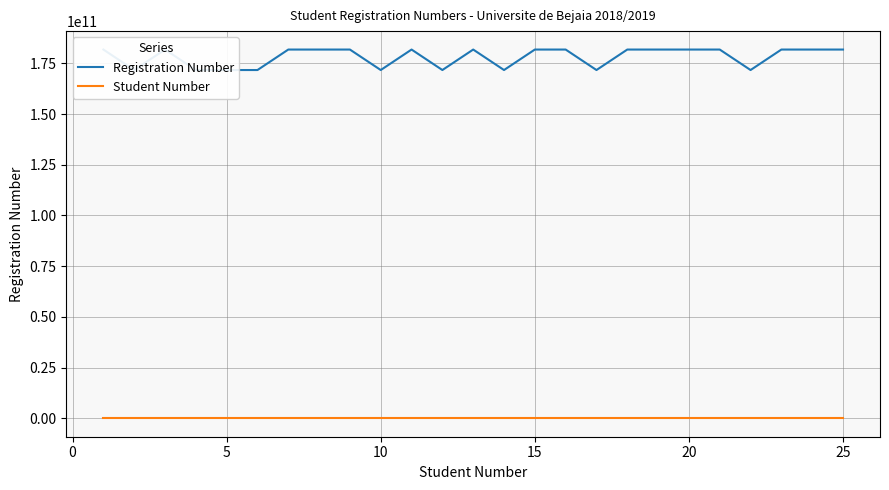

What is the maximum value for Registration Number?

181833011876